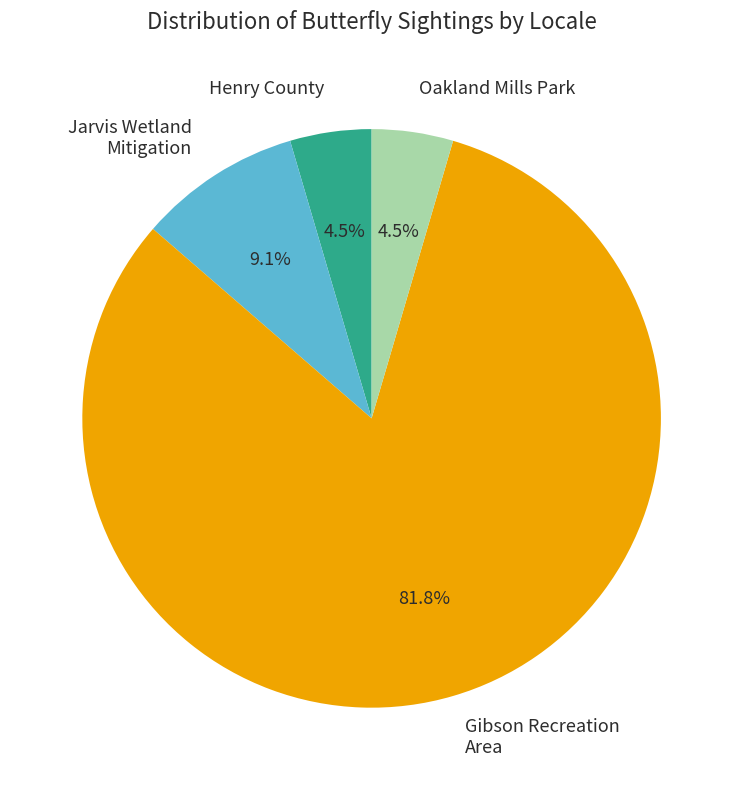

What is the largest slice in the pie chart?

Gibson Recreation Area